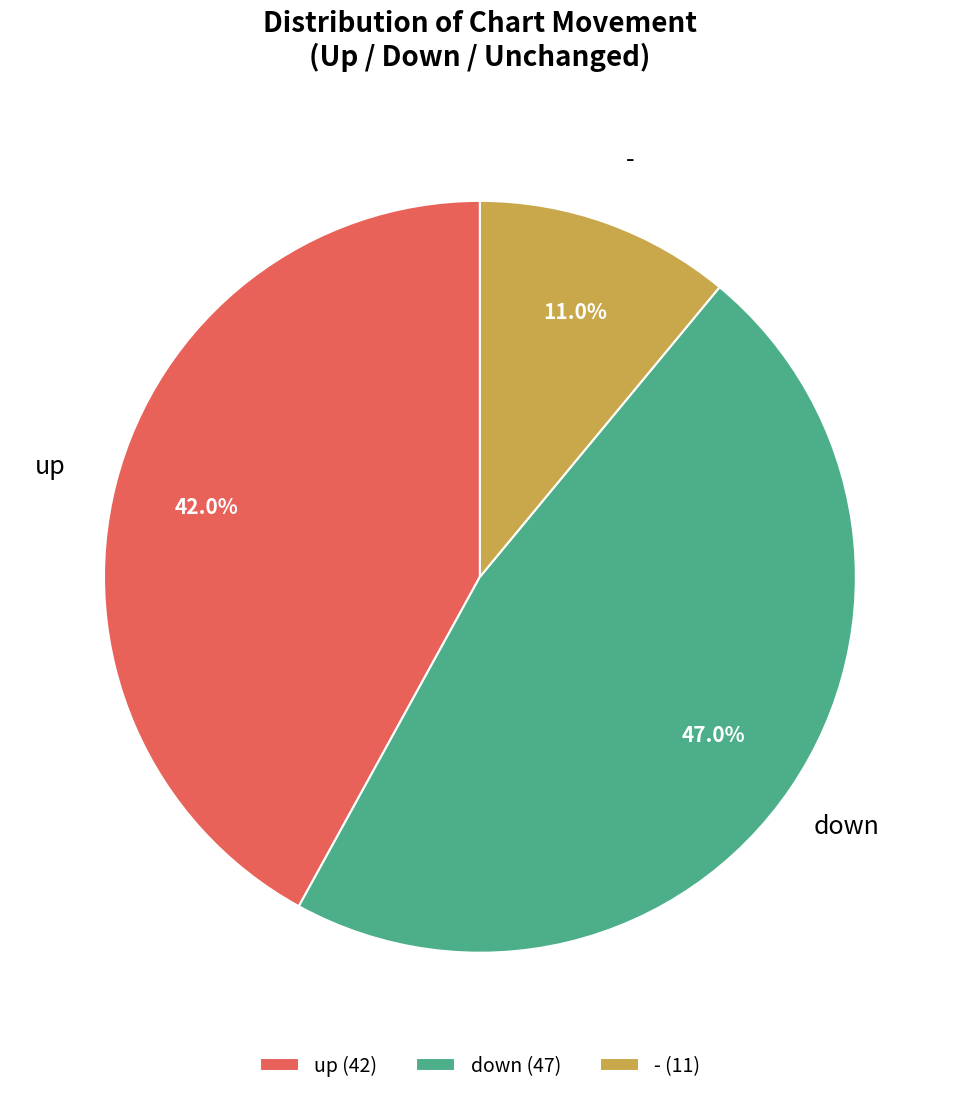

Combined, do - and up account for over 50%?

Yes